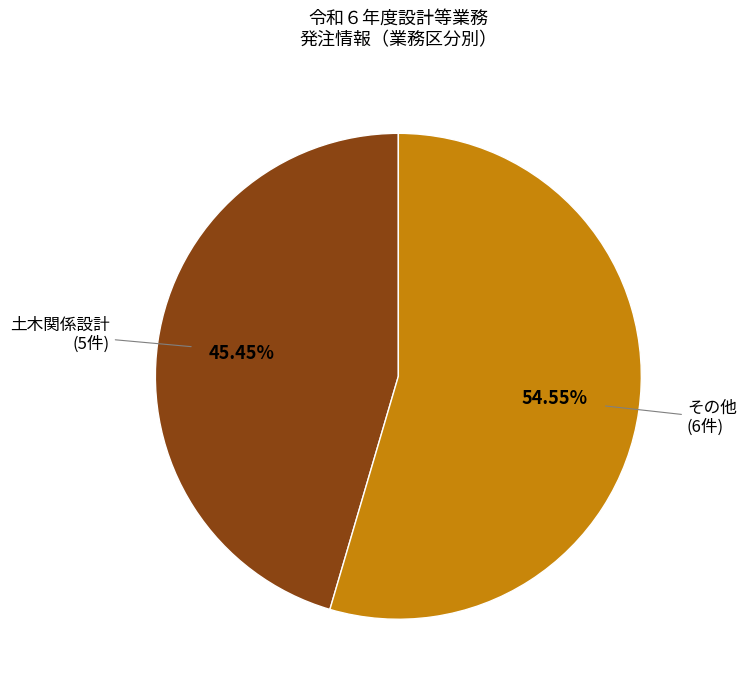

Combined, do 土木関係設計 (5件) and その他 (6件) account for over 50%?

Yes